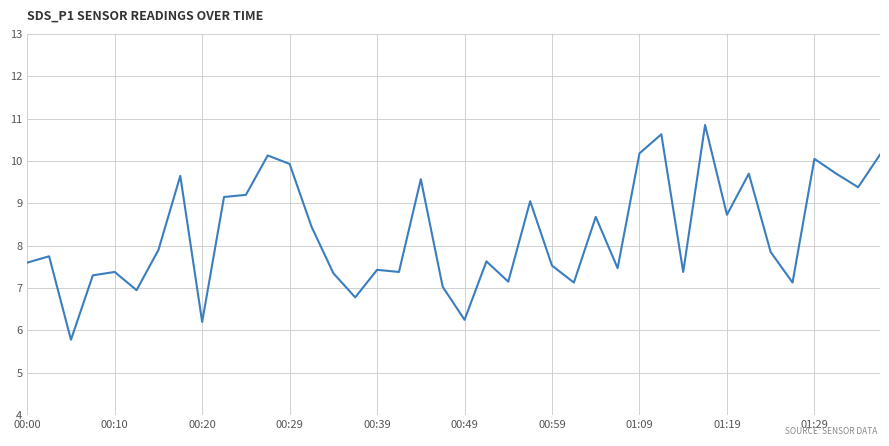

What is the smallest value displayed?

5.8